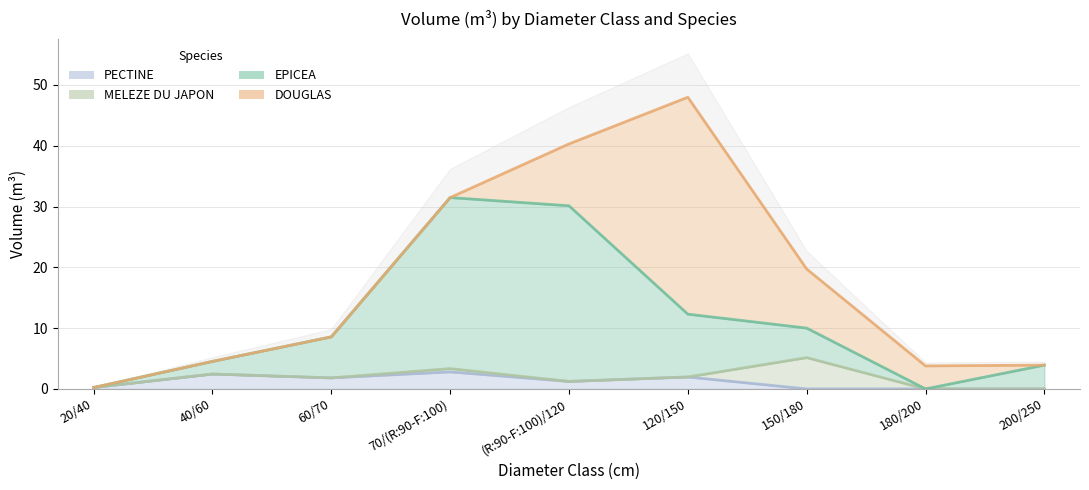

Which series has the widest spread of values?

EPICEA